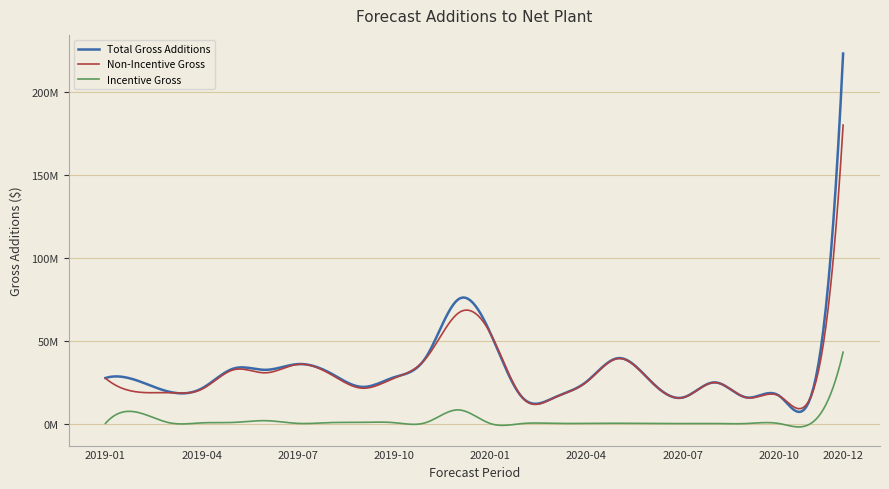

What is the label of the 14th point from the right?

2019-11